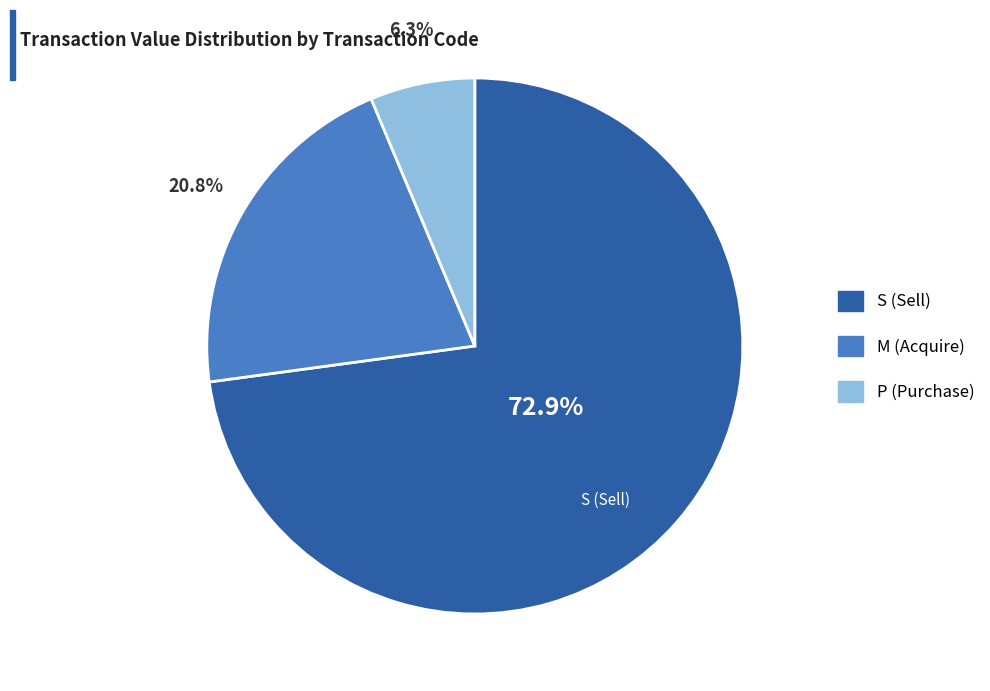

Does any single category account for the majority?

Yes